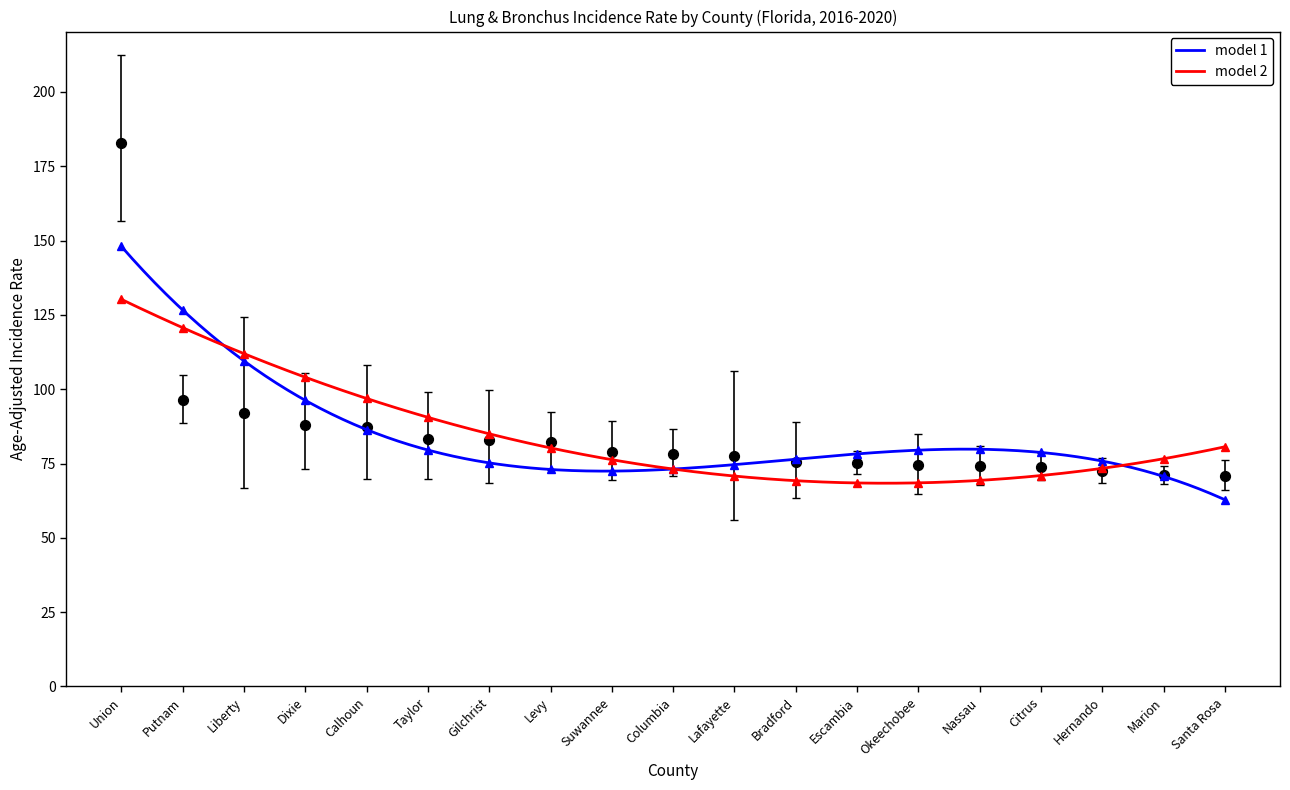

What is the maximum value for model 1?

148.0